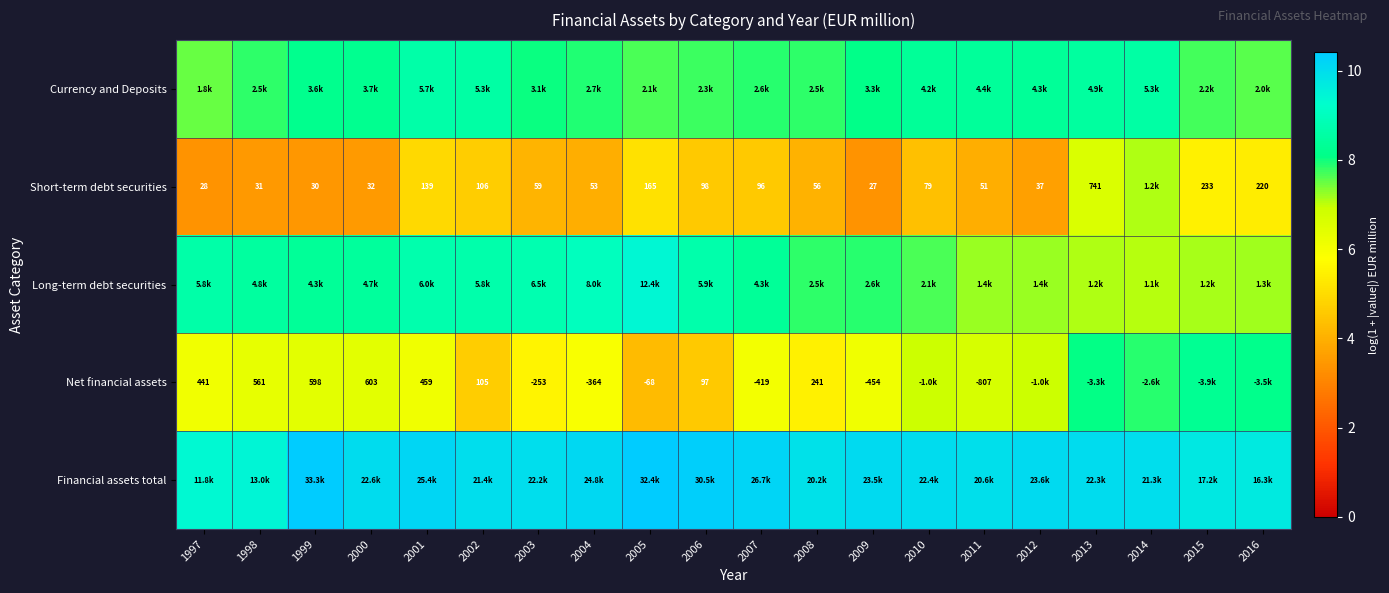

Which label corresponds to the smallest value in the chart?

2009